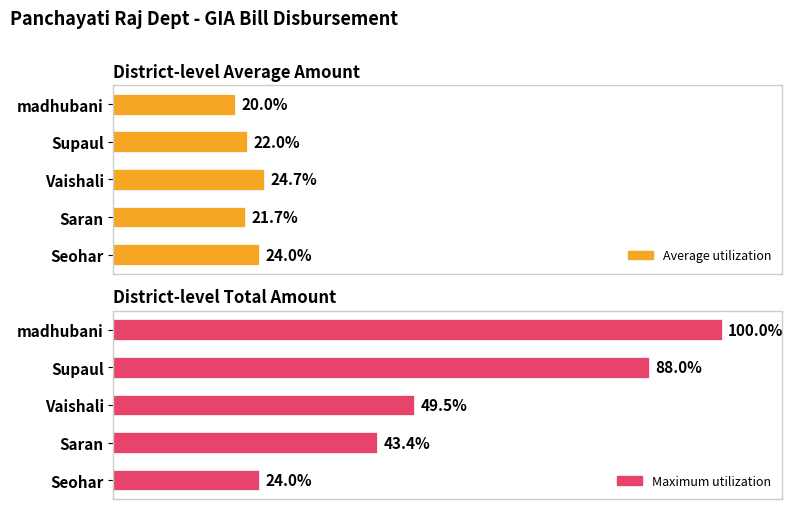

How many bars are there in total?

10